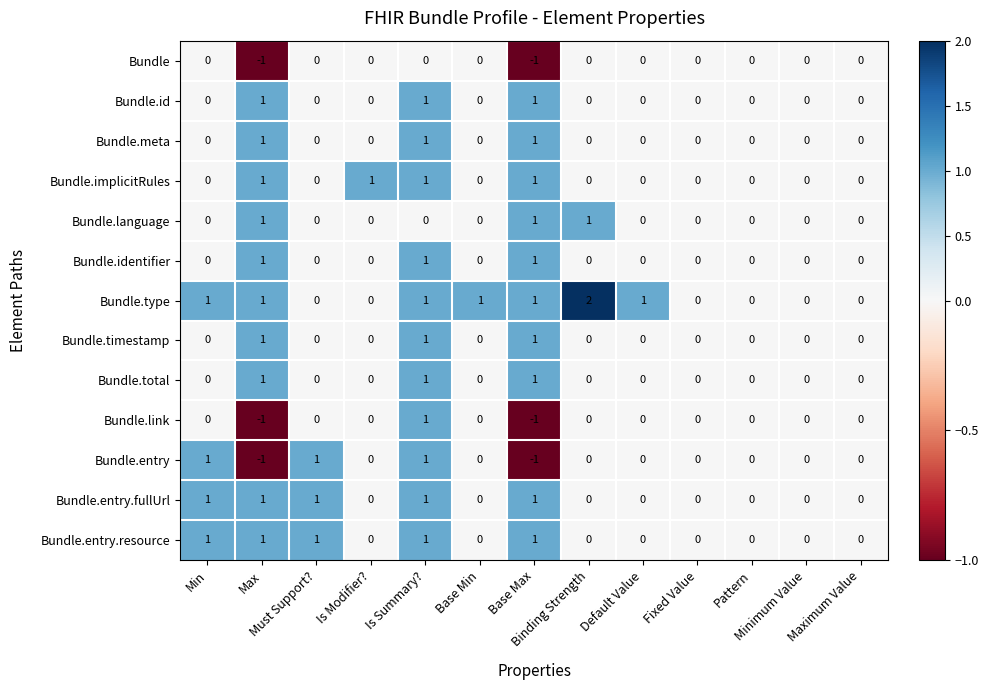

Count the Bundle.total values in the range 0 to 1.

13